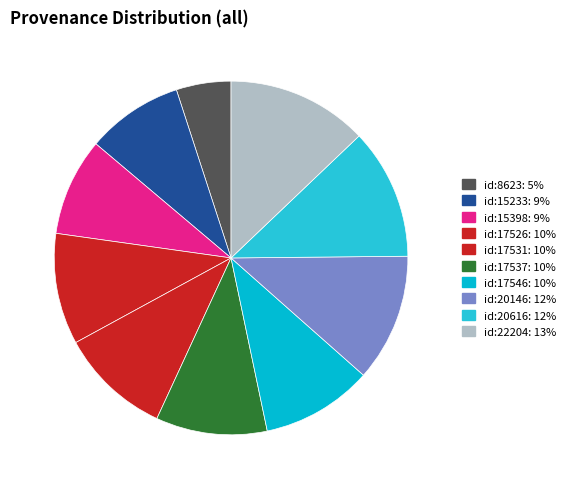

Rank the categories by value from lowest to highest.

id:8623, id:15233, id:15398, id:17526, id:17531, id:17537, id:17546, id:20146, id:20616, id:22204